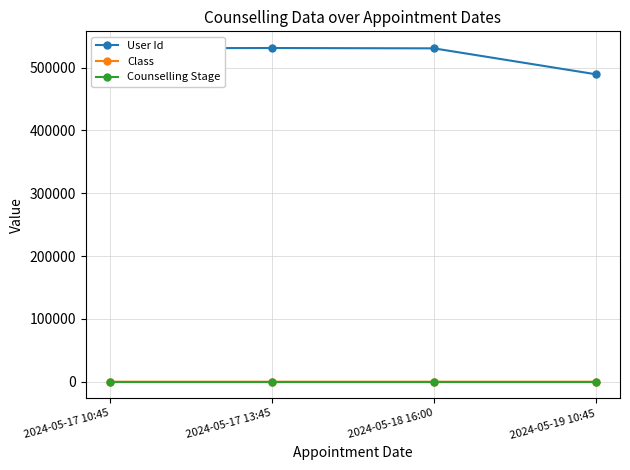

Which series has the largest range (max minus min)?

User Id